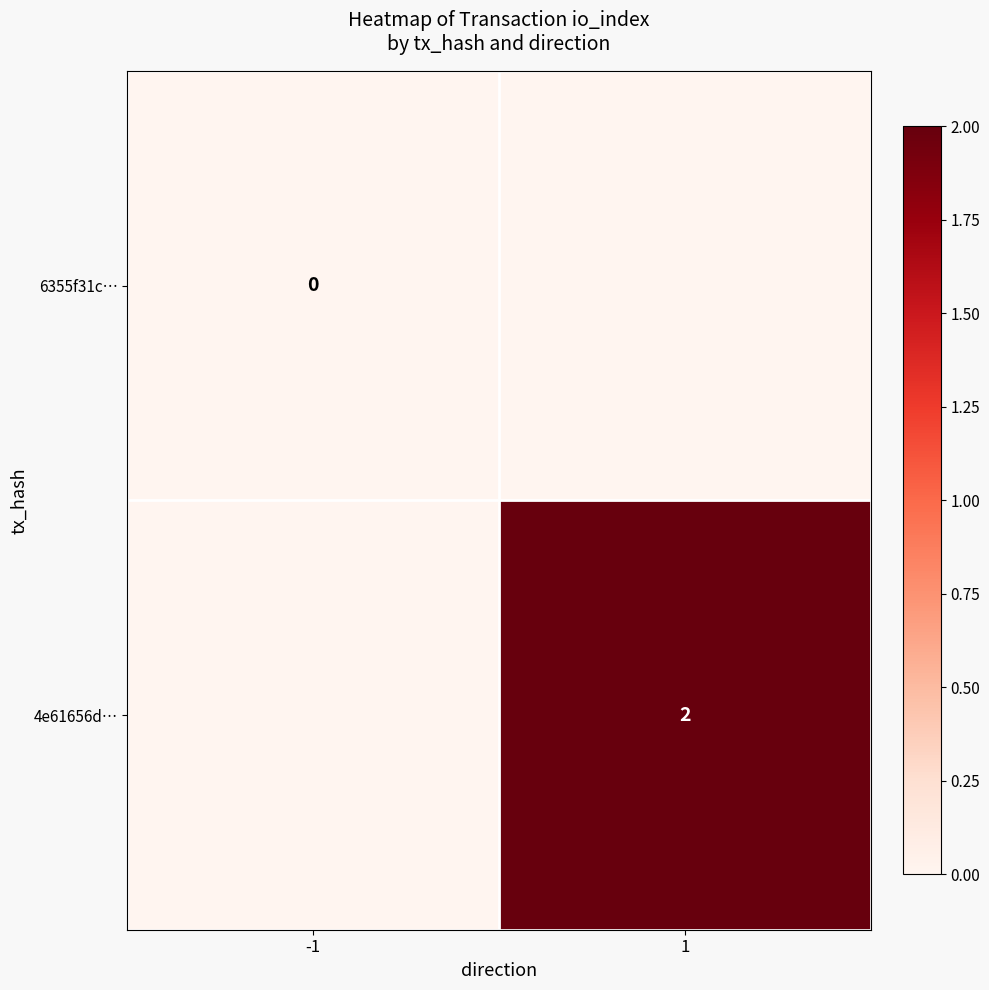

The value of 4e61656d… at 1 is 3. True or false?

False